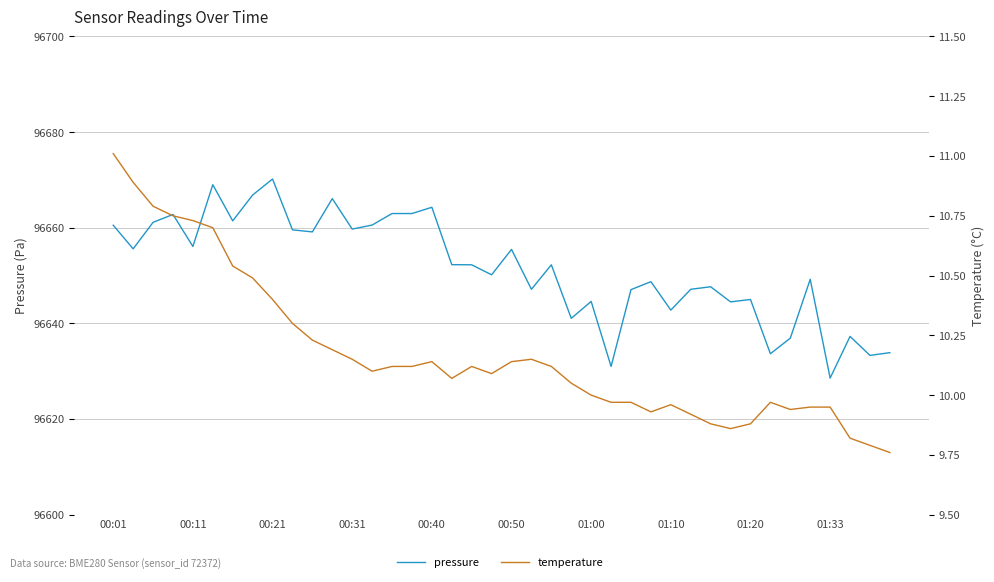

What is the value of the pressure point at the 38th from the left?

96637.3